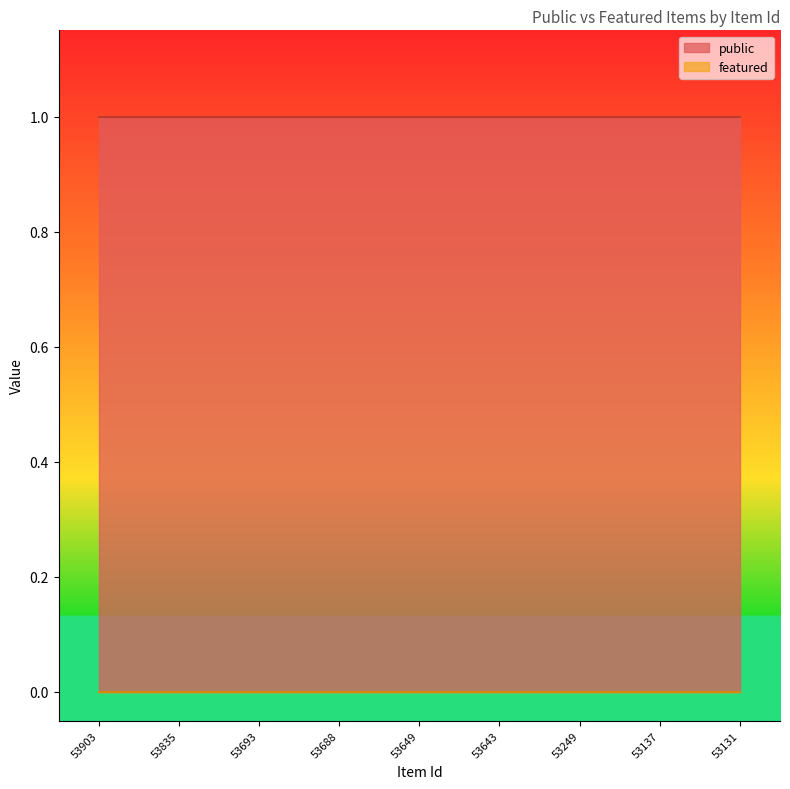

How many distinct data groups are displayed?

2